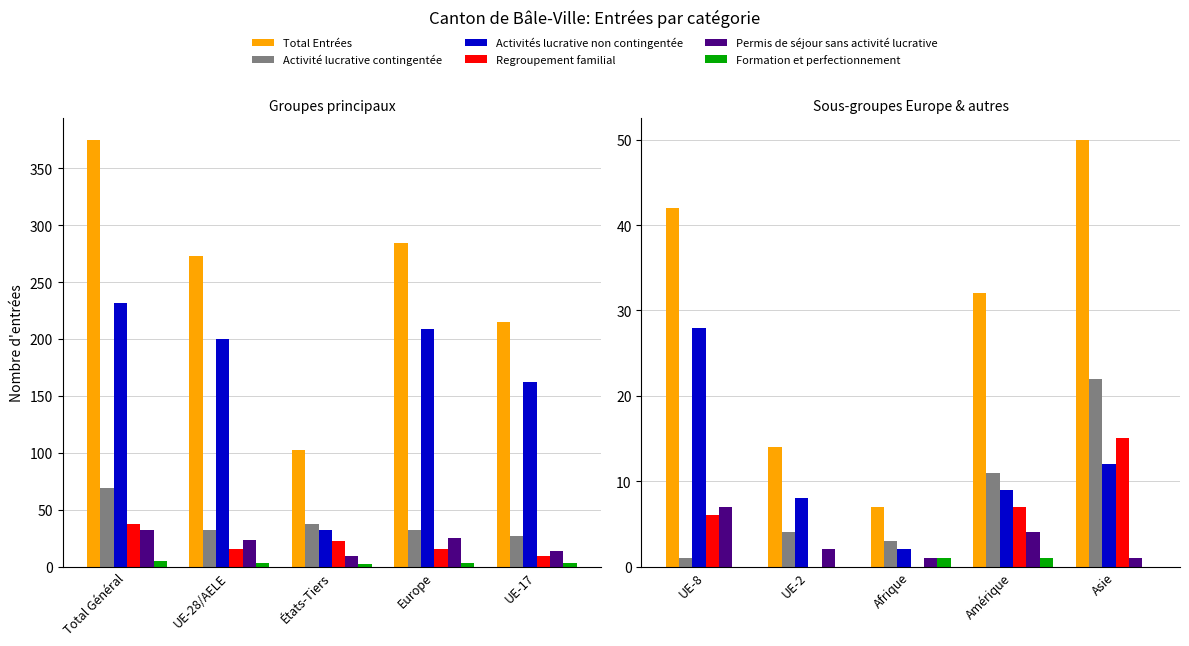

How many bars are there in each group?

6